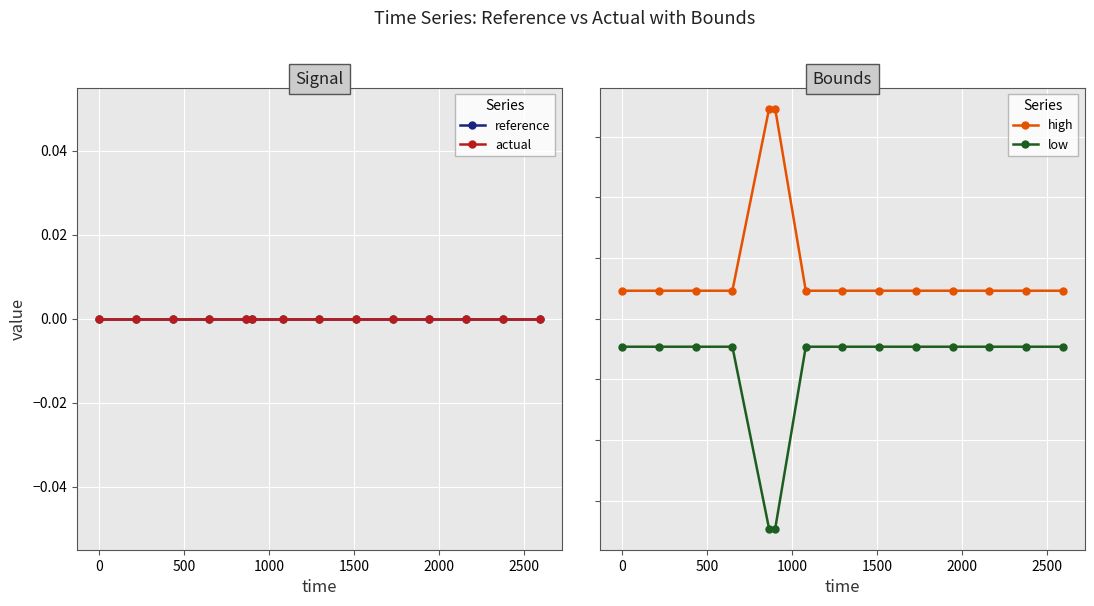

What is the lowest value of the low series?

-8657.6